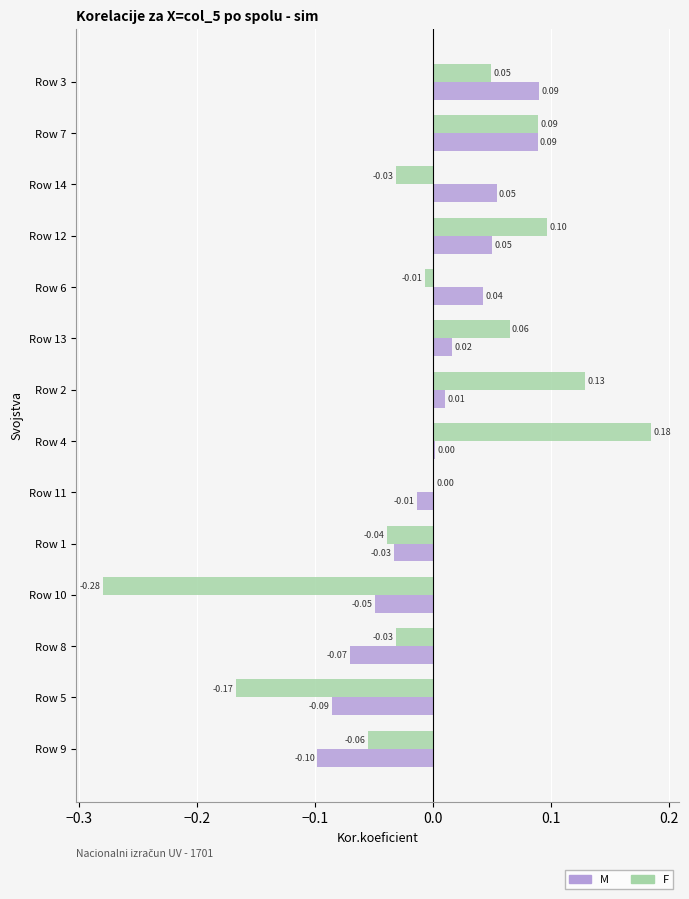

Is the value of M at Row 11 greater than the value of F at Row 13?

No